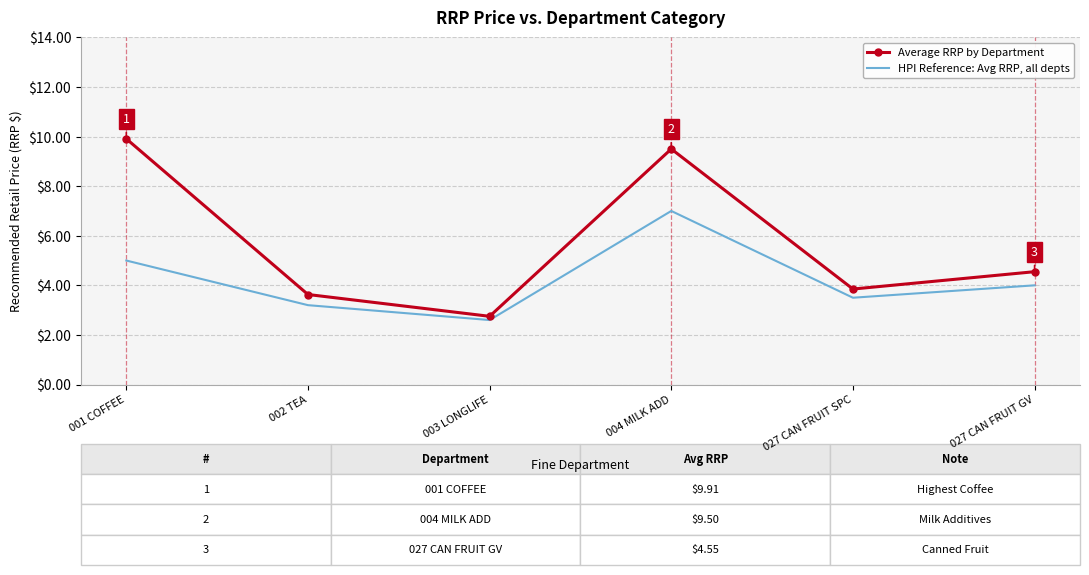

True or false: HPI Reference: Avg RRP, all depts and Average RRP by Department cross at least once.

False